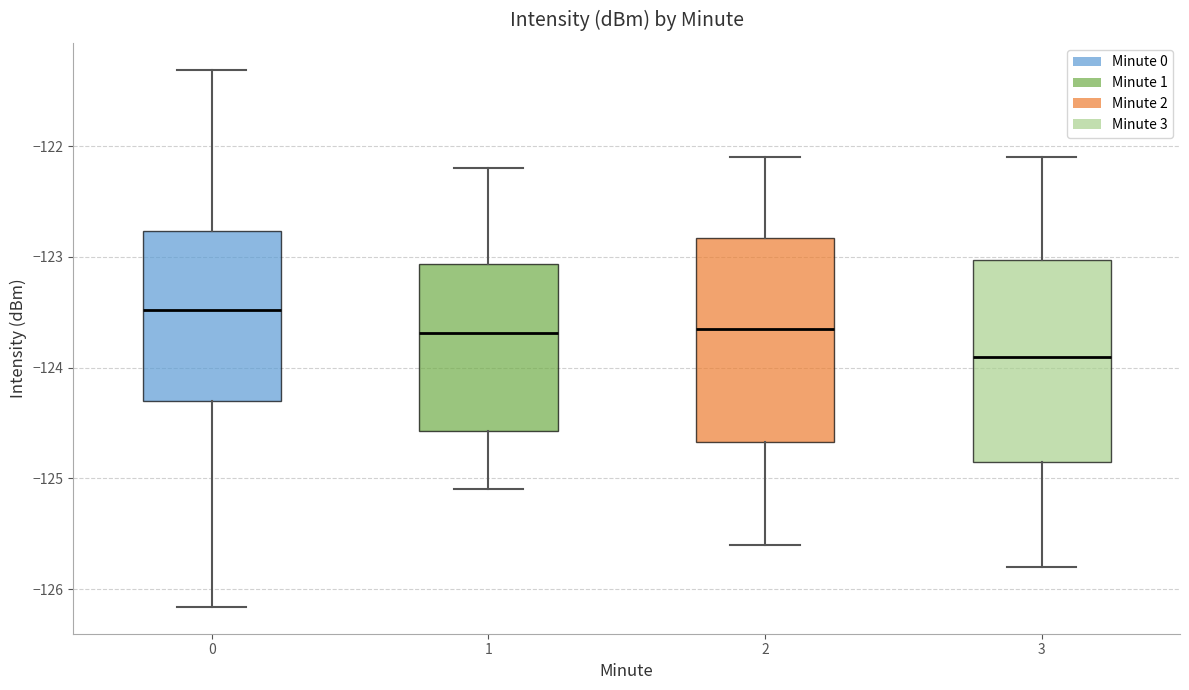

Where is the lower edge of the box at x = 1 on the y-axis? The values are not printed on the chart, so give them approximately, as read against the axis.

-124.6